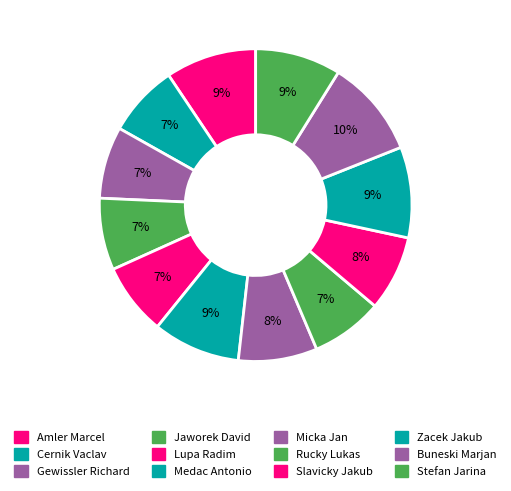

To the nearest percent, what is the combined percentage of Rucky Lukas and Gewissler Richard?

15%